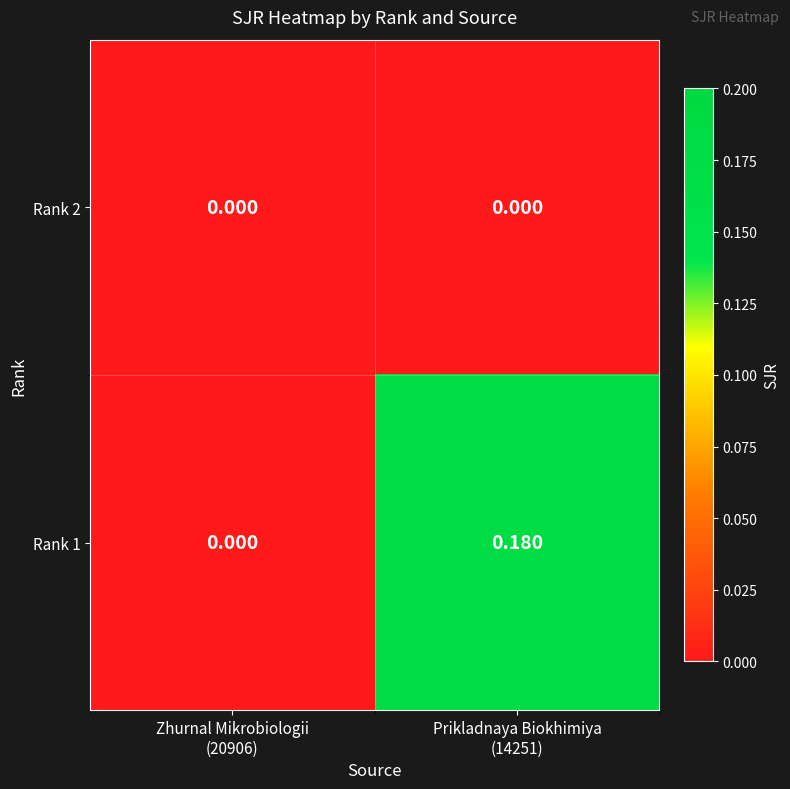

Rank the series by their maximum value, from highest to lowest.

Rank 1, Rank 2